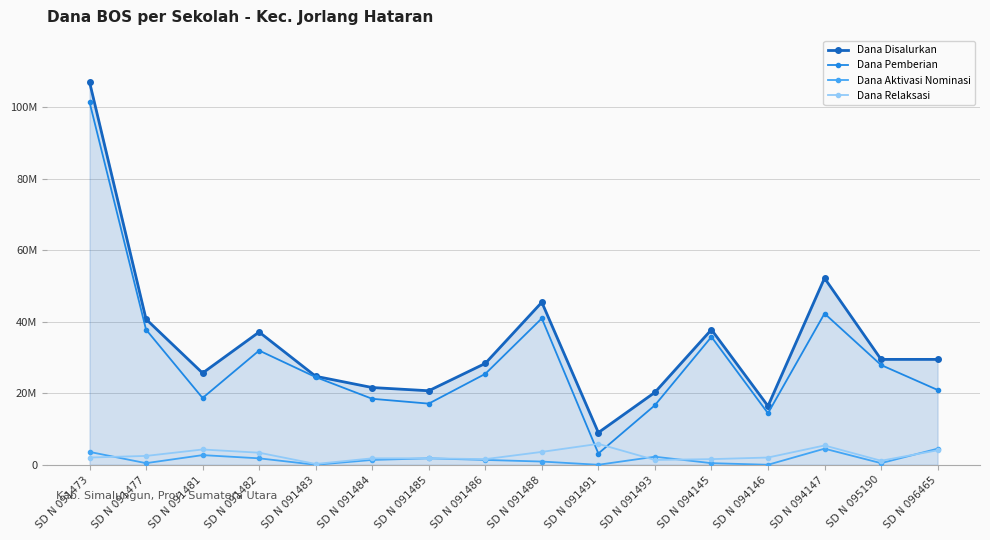

Is this an area chart (filled region under the line)?

Yes